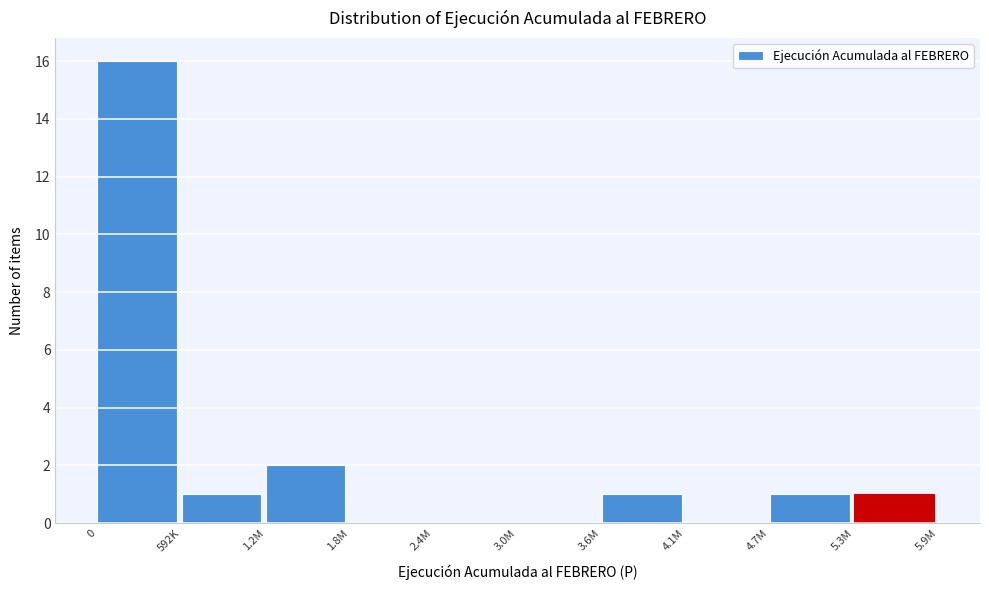

Reading left to right, transcribe all the data shown in this chart.

0=16	592K=1	1.2M=2	1.8M=0	2.4M=0	3.0M=0	3.6M=1	4.1M=0	4.7M=1	5.3M=1